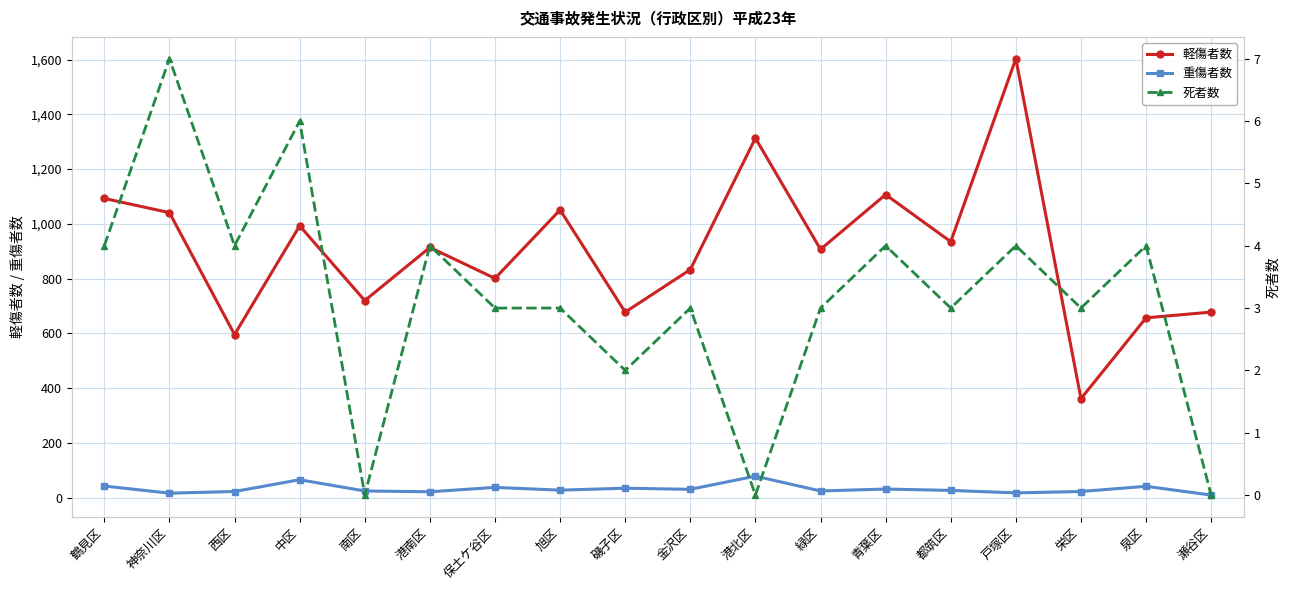

At which category does the chart reach its peak across all series?

戸塚区